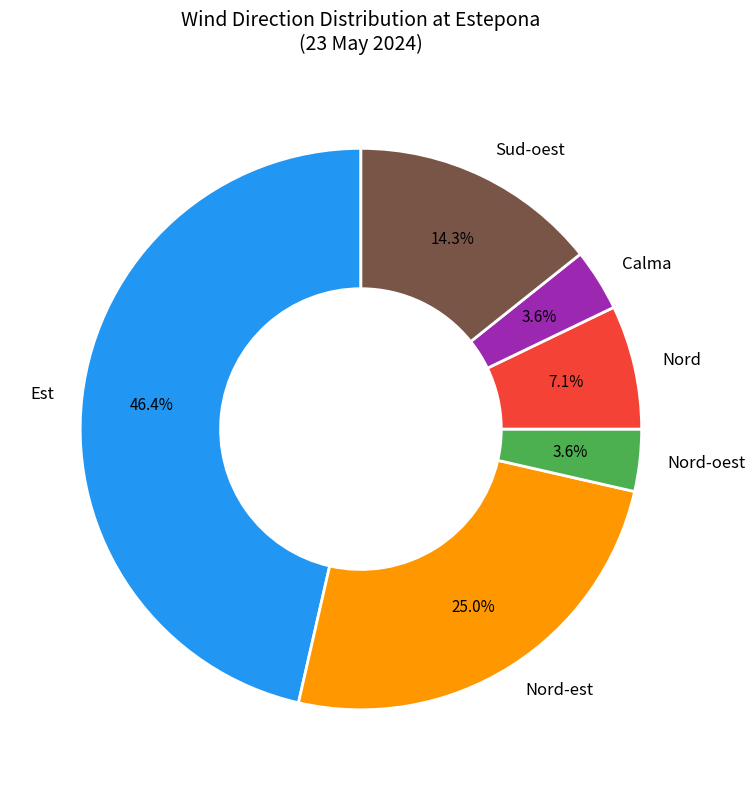

Between Calma and Sud-oest, which is larger?

Sud-oest